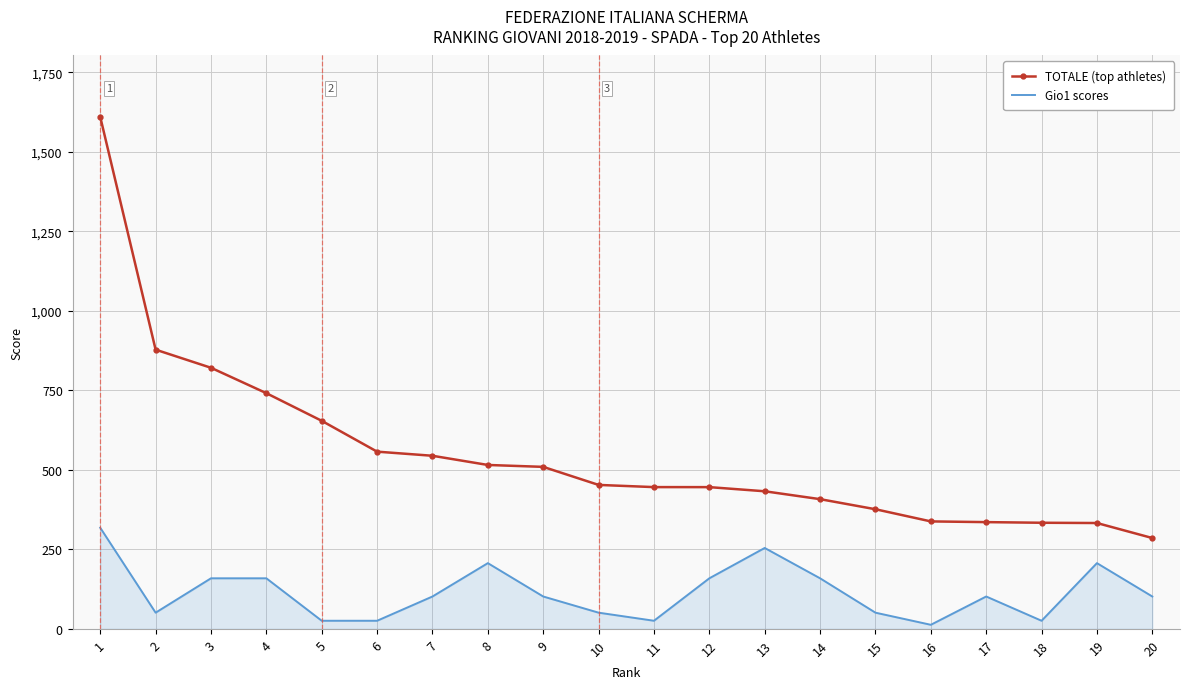

Between 10 and 18, which series saw the biggest shift?

TOTALE (top athletes)